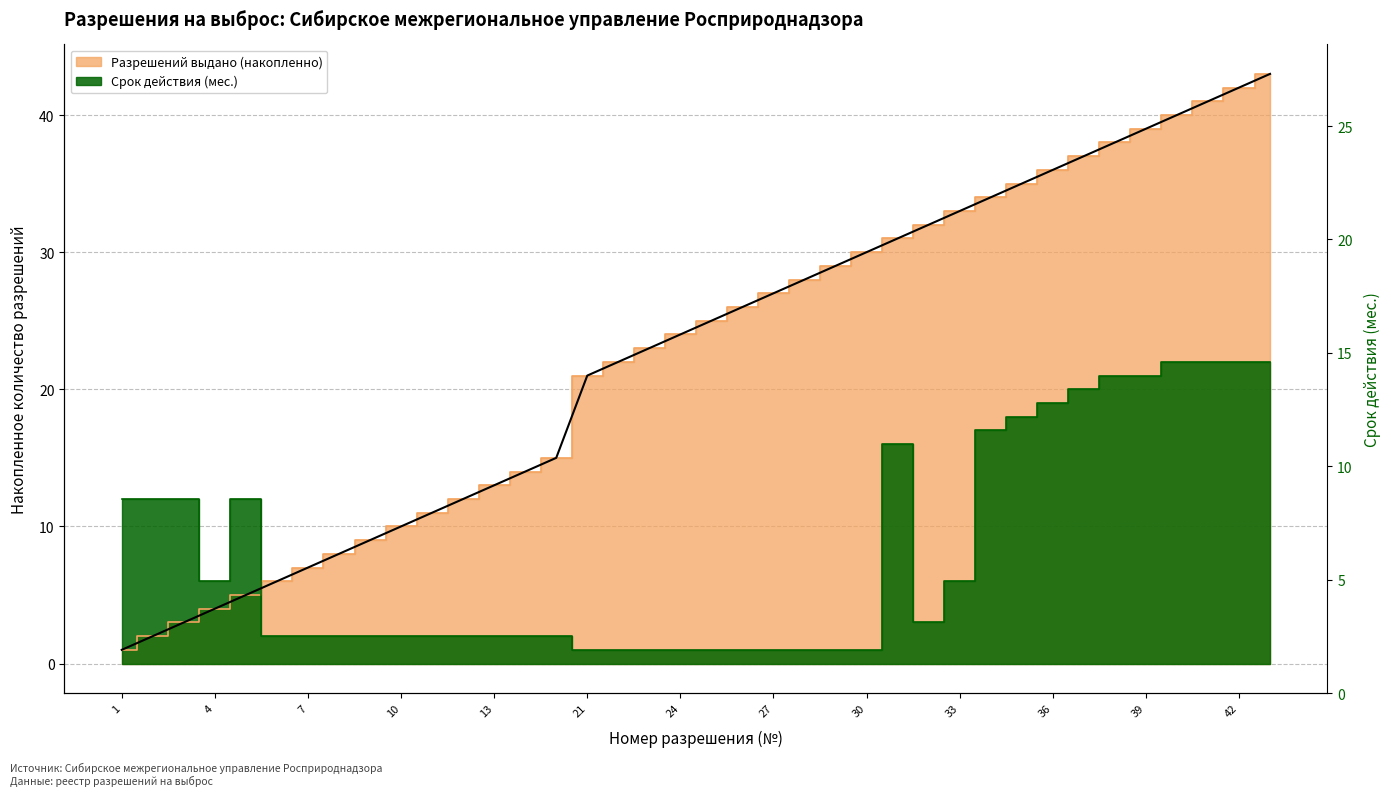

Where do Разрешений выдано (накопленно) and Срок действия (месяцев до 2024) first cross each other?

5 and 6